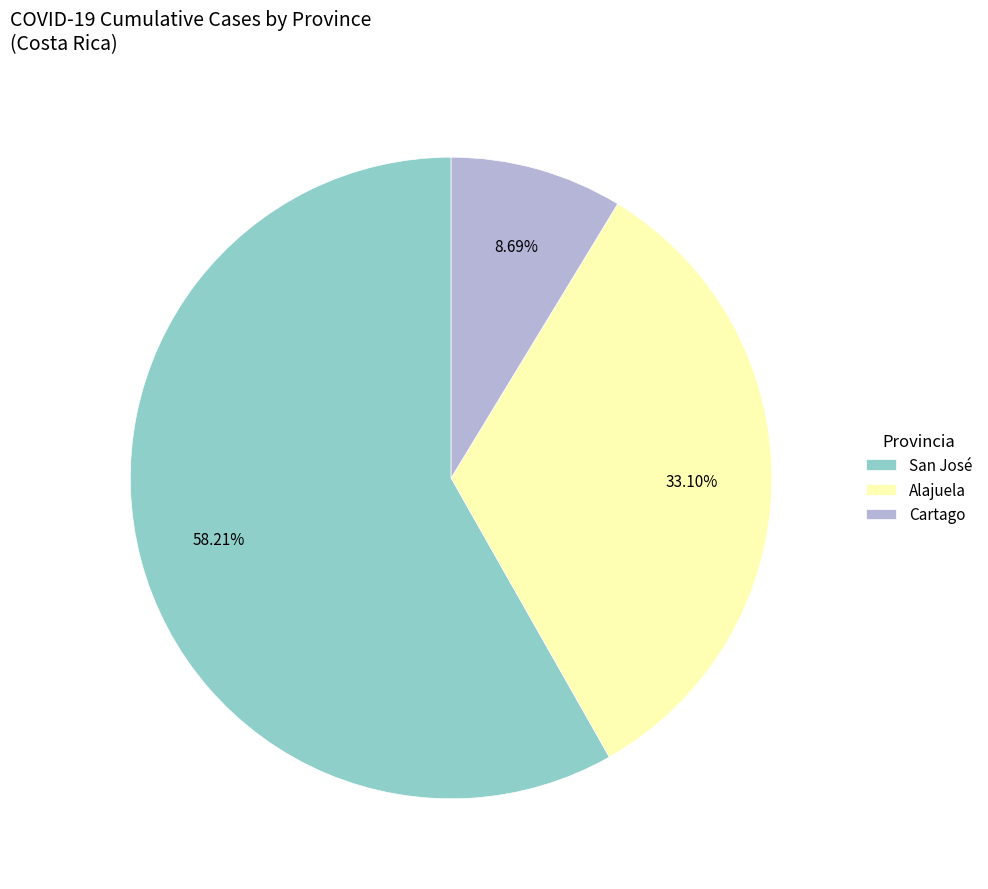

Rank the categories by value from highest to lowest.

San José, Alajuela, Cartago